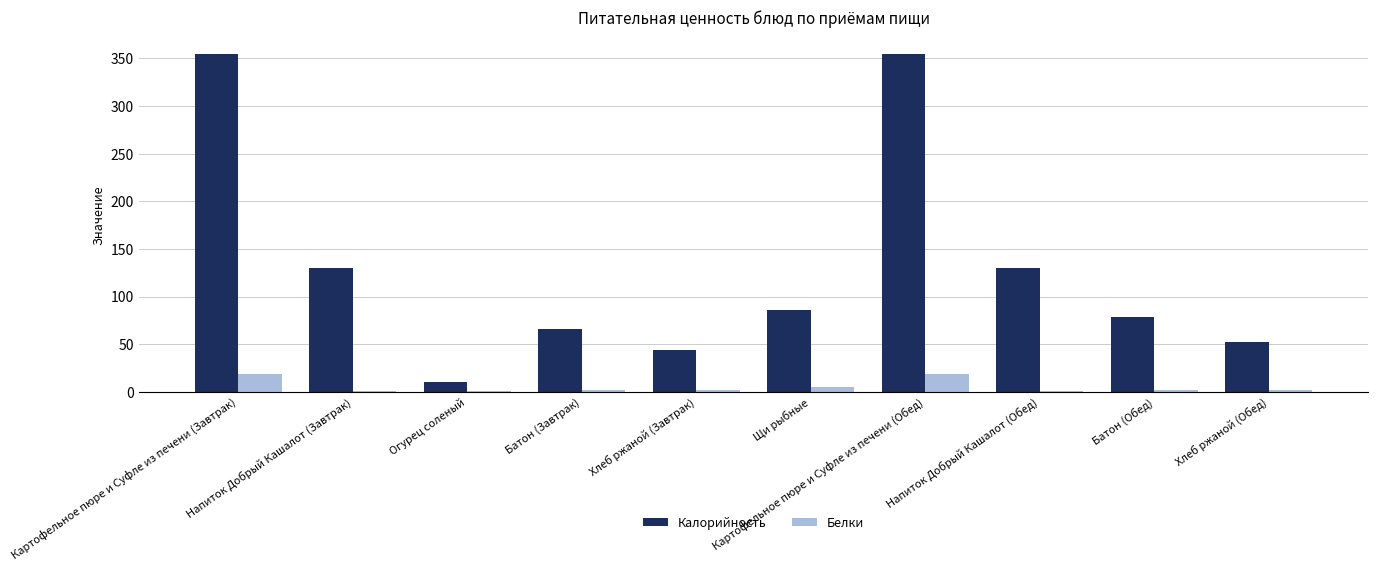

What is the average value of the Белки series?

5.2